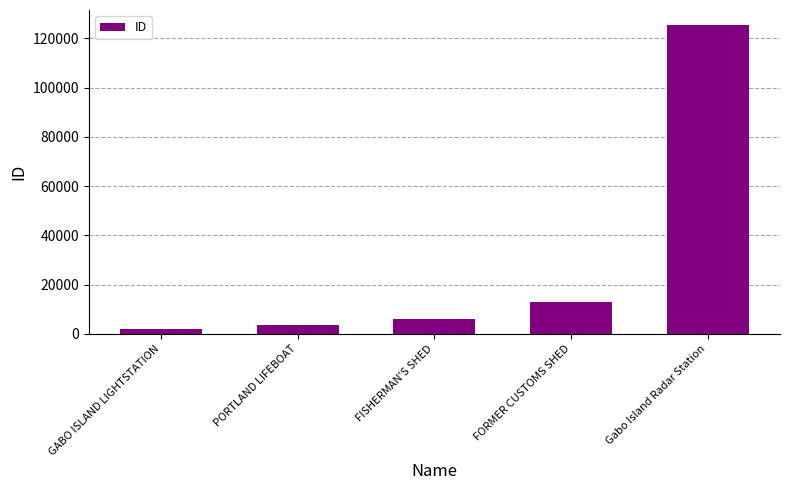

The chart shows a value of 125258 at Gabo Island Radar Station. True or false?

True